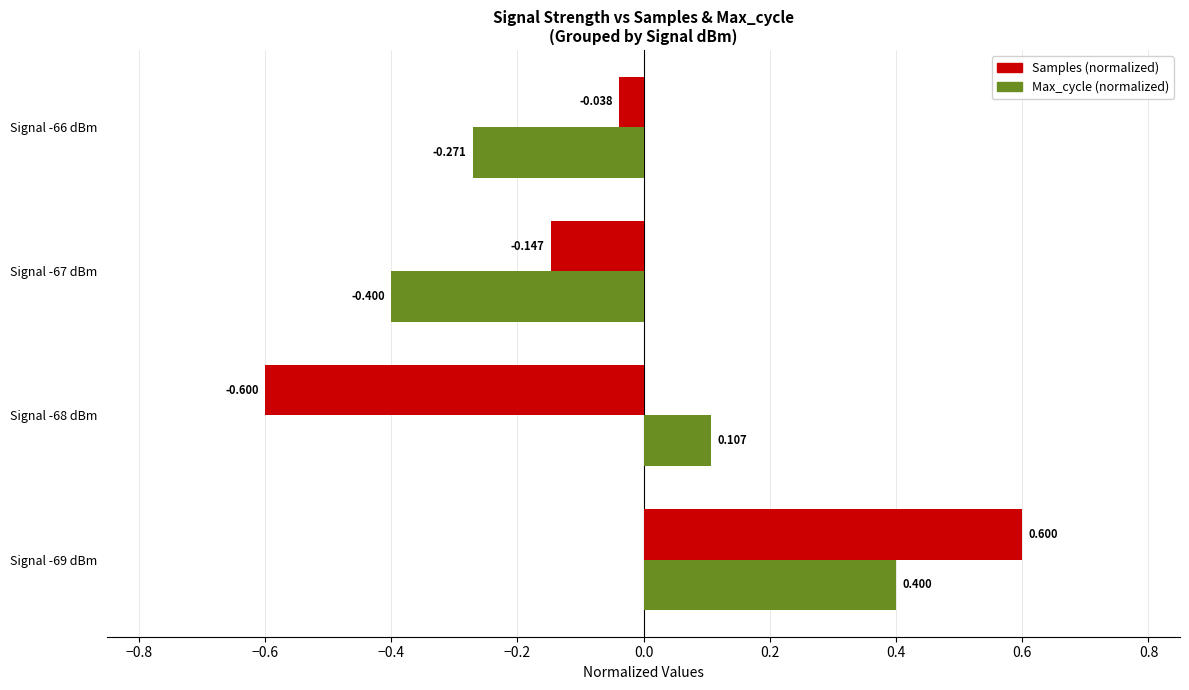

Between Signal -69 dBm and Signal -67 dBm, which series saw the biggest shift?

Max_cycle (normalized)